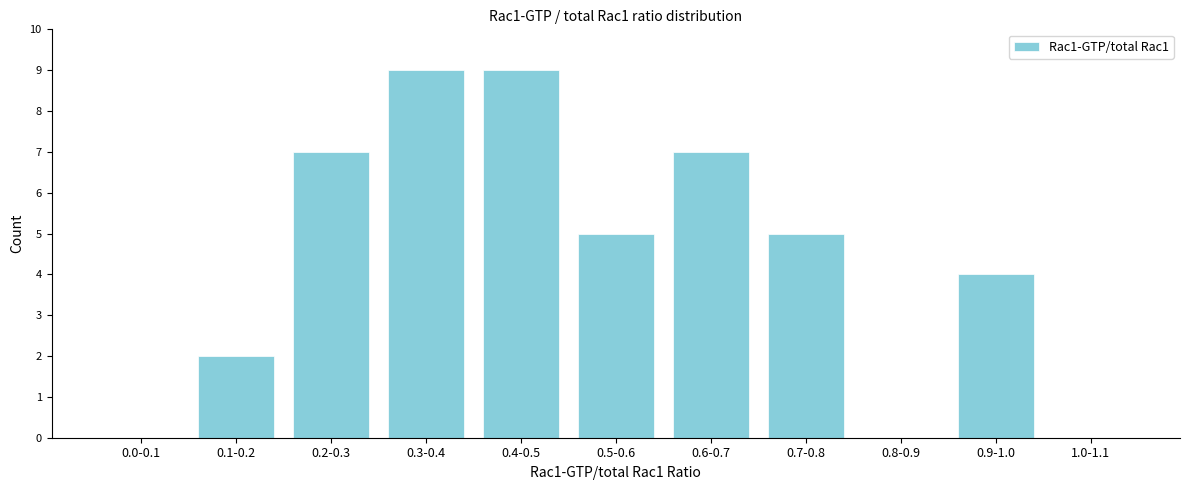

Reading left to right, extract all data points from this chart.

0.0-0.1=0	0.1-0.2=2	0.2-0.3=7	0.3-0.4=9	0.4-0.5=9	0.5-0.6=5	0.6-0.7=7	0.7-0.8=5	0.8-0.9=0	0.9-1.0=4	1.0-1.1=0